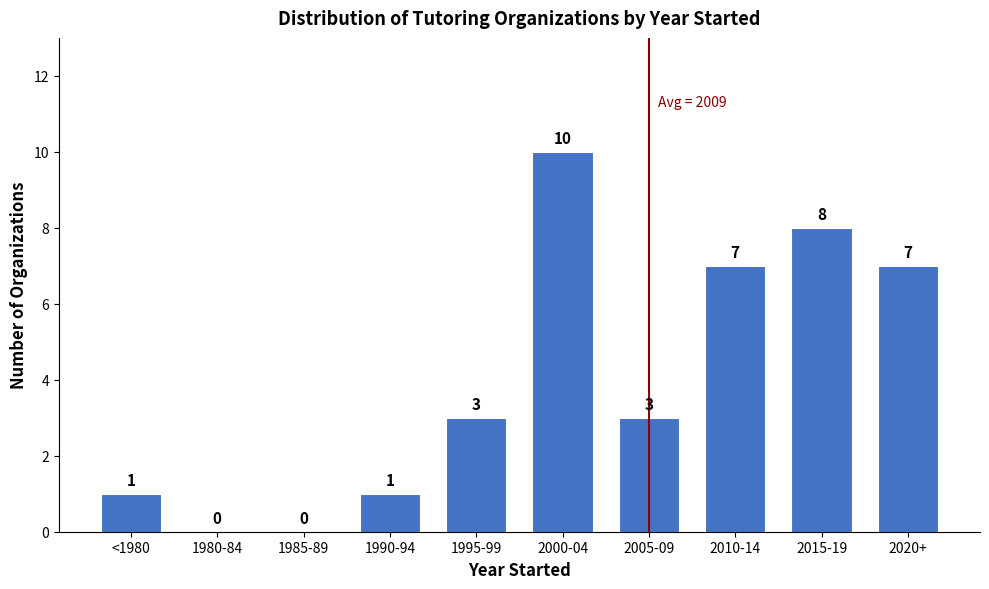

Reading right to left, what are all the values shown in this chart?

2020+=7	2015-19=8	2010-14=7	2005-09=3	2000-04=10	1995-99=3	1990-94=1	1985-89=0	1980-84=0	<1980=1